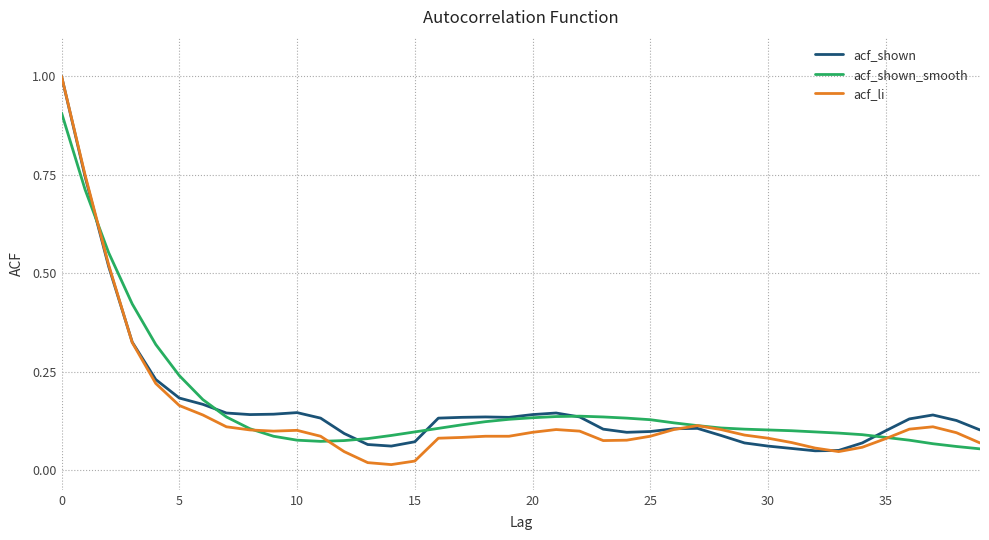

Where is the first local maximum for acf_shown?

10